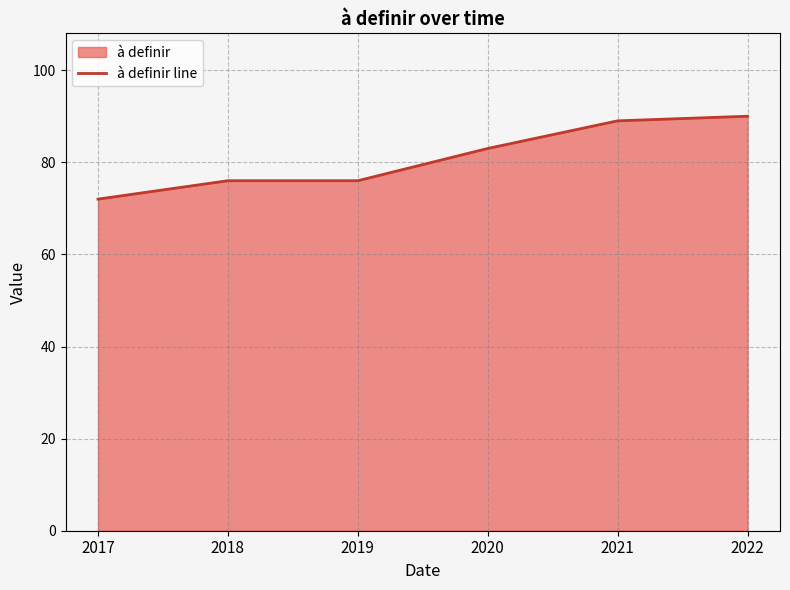

Reading right to left, what are all the values shown in this chart?

2022=90	2021=89	2020=83	2019=76	2018=76	2017=72